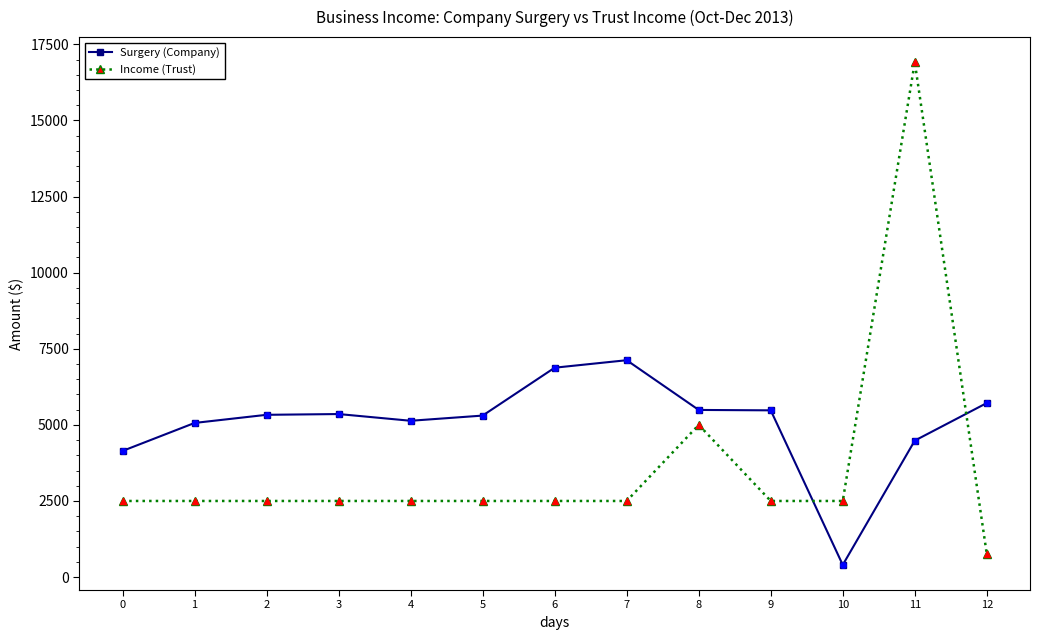

Which series has the largest total across all categories?

Surgery (Company)